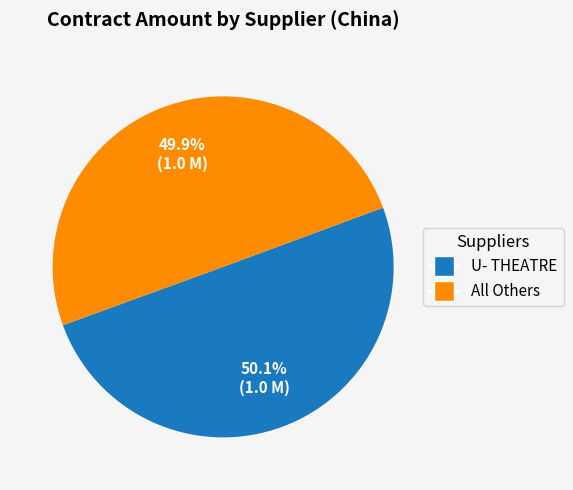

Is there a majority slice in this chart?

Yes